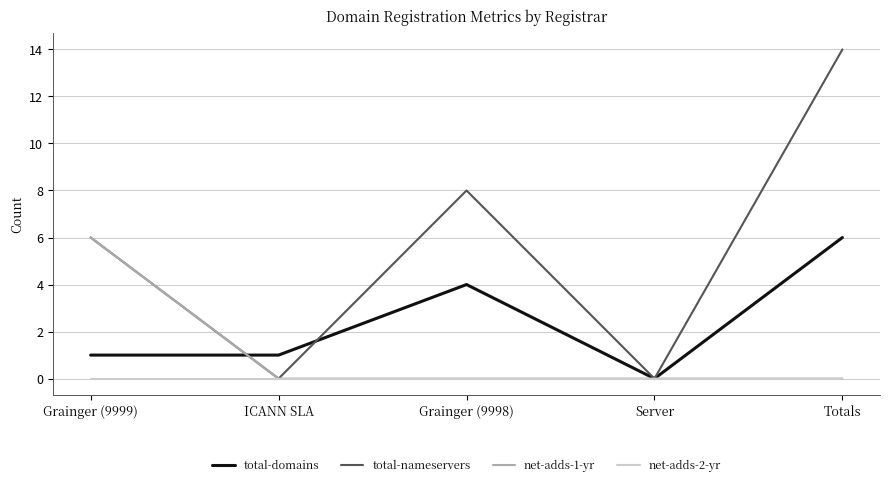

Between Grainger (9998) and Totals, which series saw the biggest shift?

total-nameservers